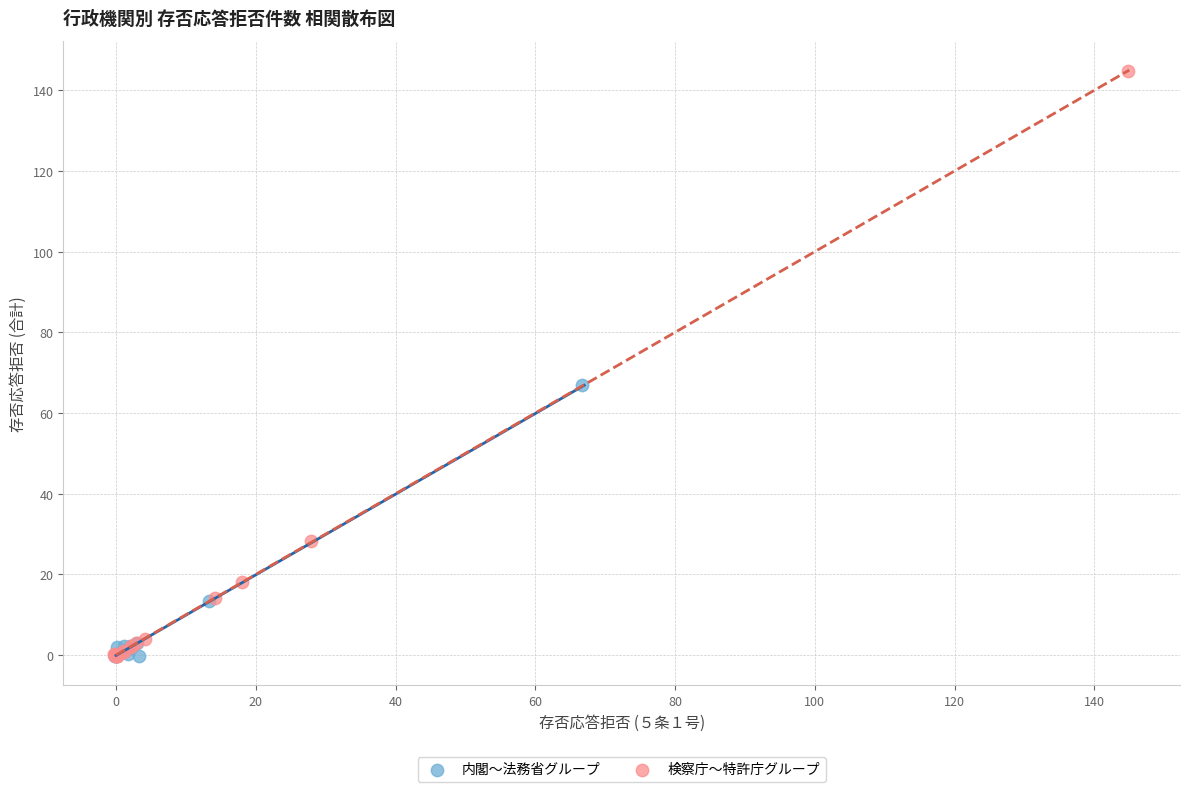

What are all the series names shown in the legend?

内閣～法務省グループ, 検察庁～特許庁グループ